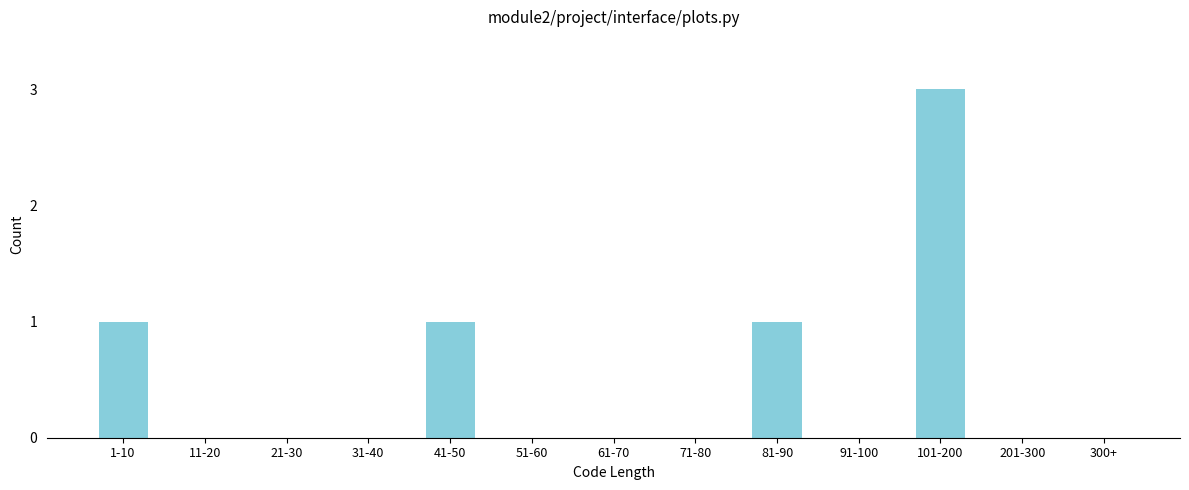

Reading left to right, what are all the values shown in this chart?

1-10=1	11-20=0	21-30=0	31-40=0	41-50=1	51-60=0	61-70=0	71-80=0	81-90=1	91-100=0	101-200=3	201-300=0	300+=0